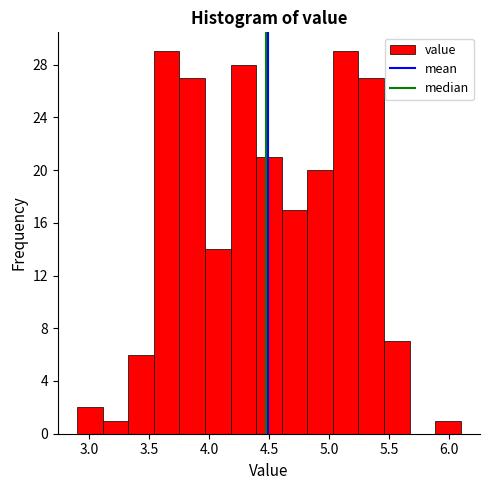

Reading left to right, list every bar in this chart as the range it spans on the x-axis followed by its height. Neither the bar edges nor the heights are printed on the chart, so give them approximately, as read against the axes.

2.90 to 3.10: 2
3.10 to 3.35: 1
3.35 to 3.55: 6
3.55 to 3.75: 29
3.75 to 3.95: 27
3.95 to 4.20: 14
4.20 to 4.40: 28
4.40 to 4.60: 21
4.60 to 4.80: 17
4.80 to 5.05: 20
5.05 to 5.25: 29
5.25 to 5.45: 27
5.45 to 5.65: 7
5.65 to 5.90: 0
5.90 to 6.10: 1